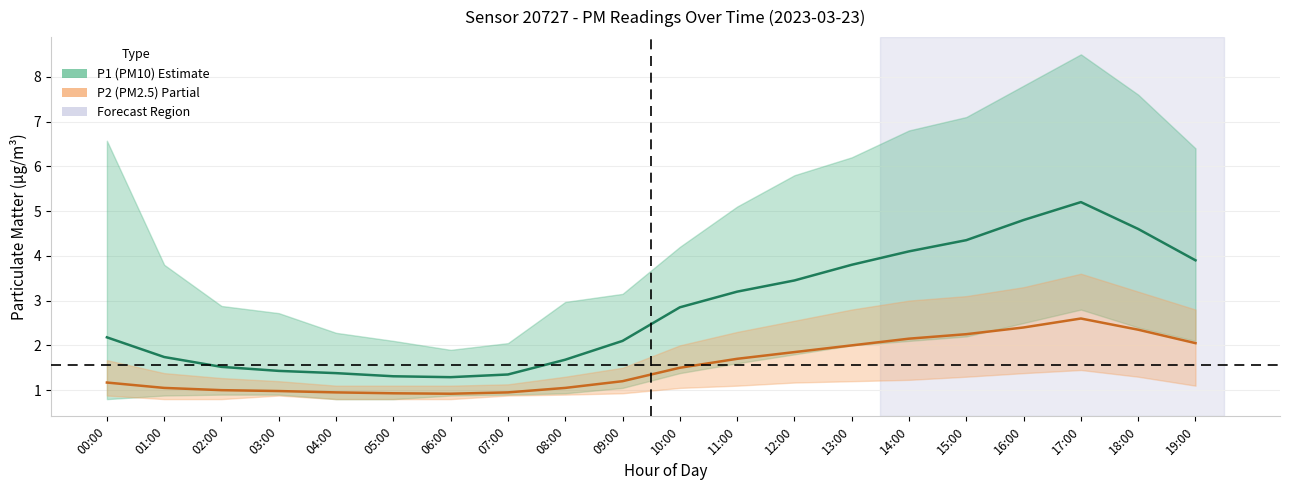

True or false: P2 (PM2.5) and P1 (PM10) intersect in this chart.

False